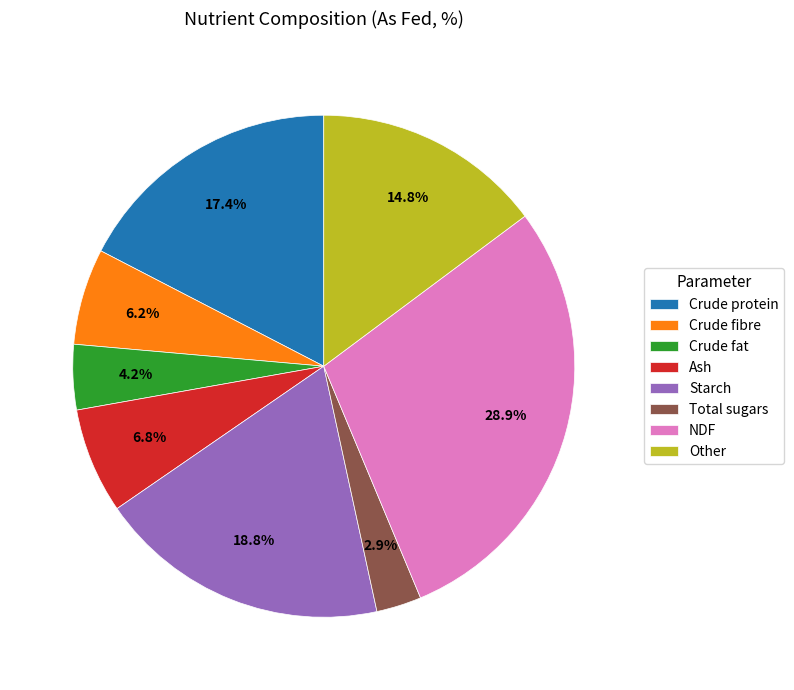

To the nearest percent, what portion does Total sugars represent?

3%